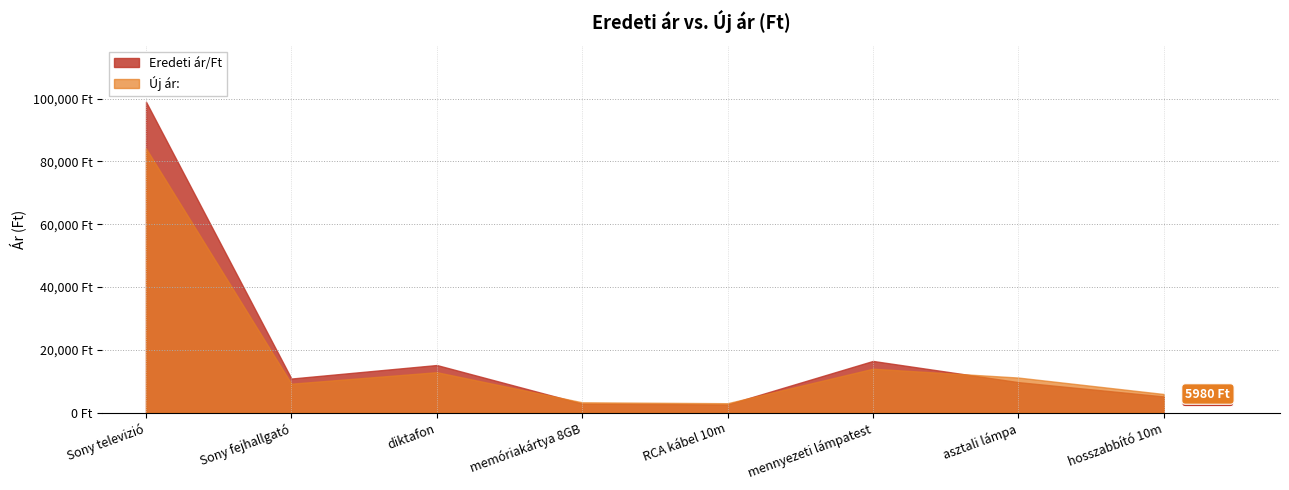

What are all the series names shown in the legend?

Eredeti ár/Ft, Új ár: